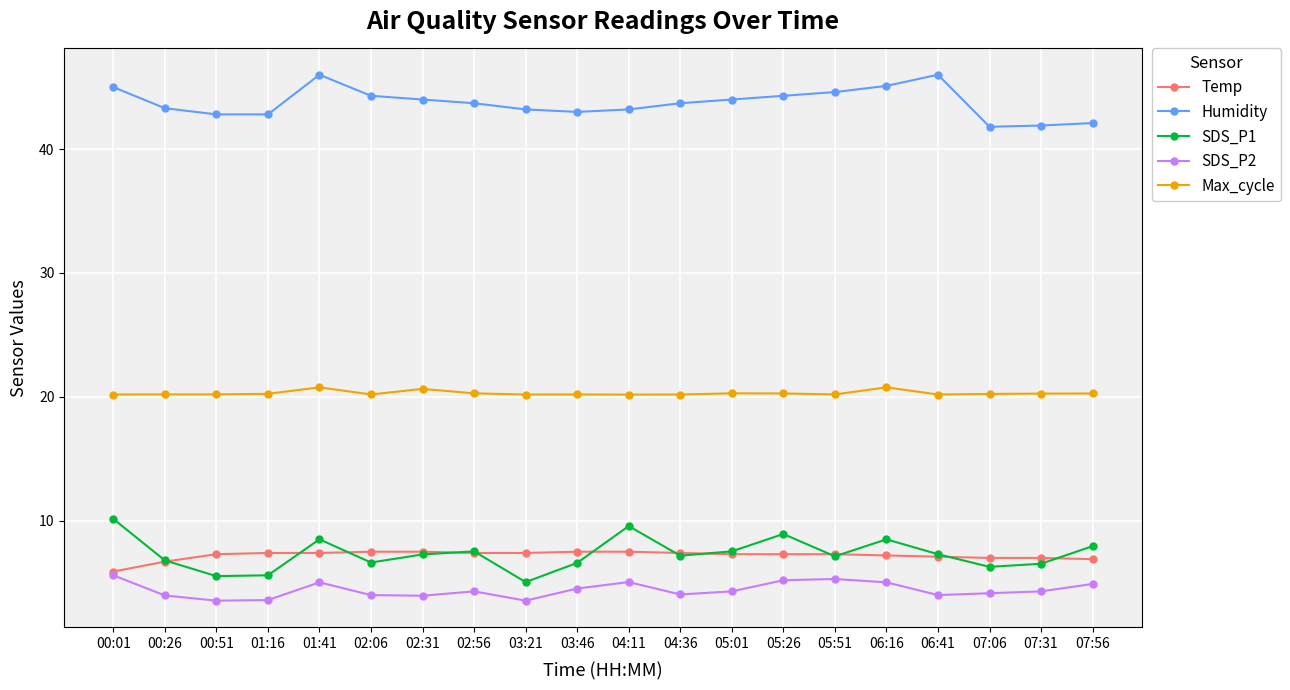

How many interior local peaks does the SDS_P1 series have?

5